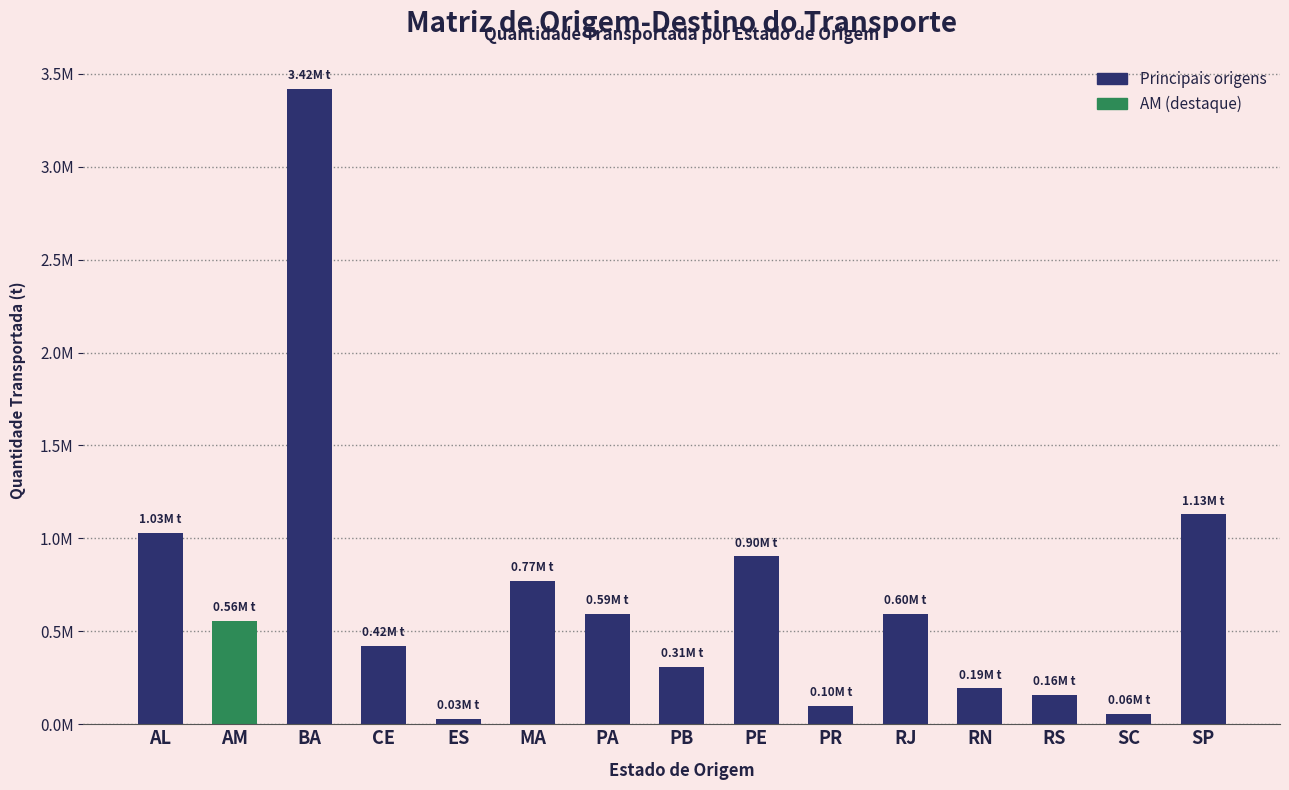

Are the bars horizontal?

No